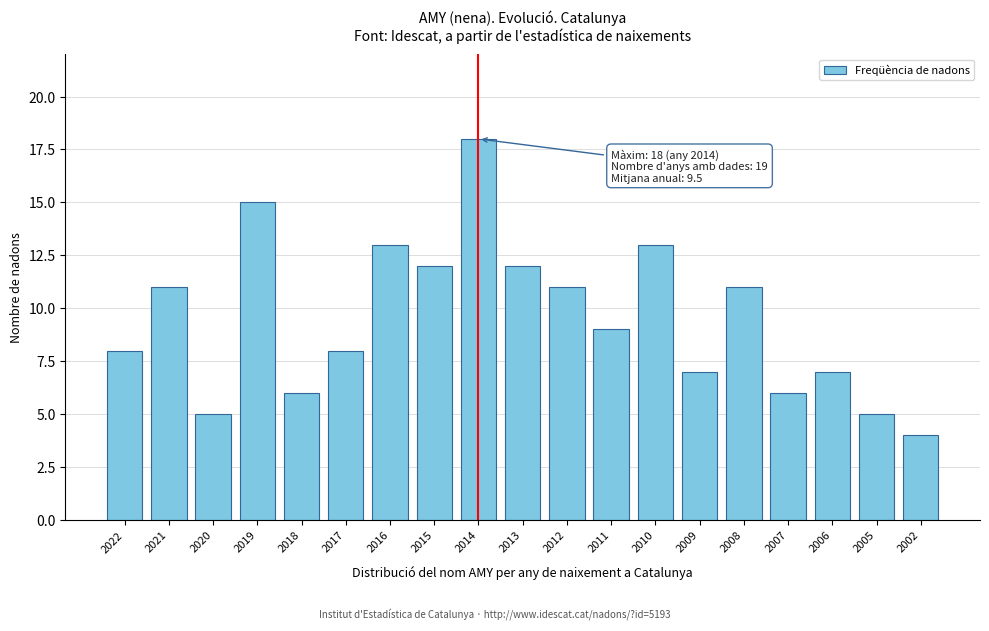

Reading right to left, list all the values displayed in this chart.

4	5	7	6	11	7	13	9	11	12	18	12	13	8	6	15	5	11	8